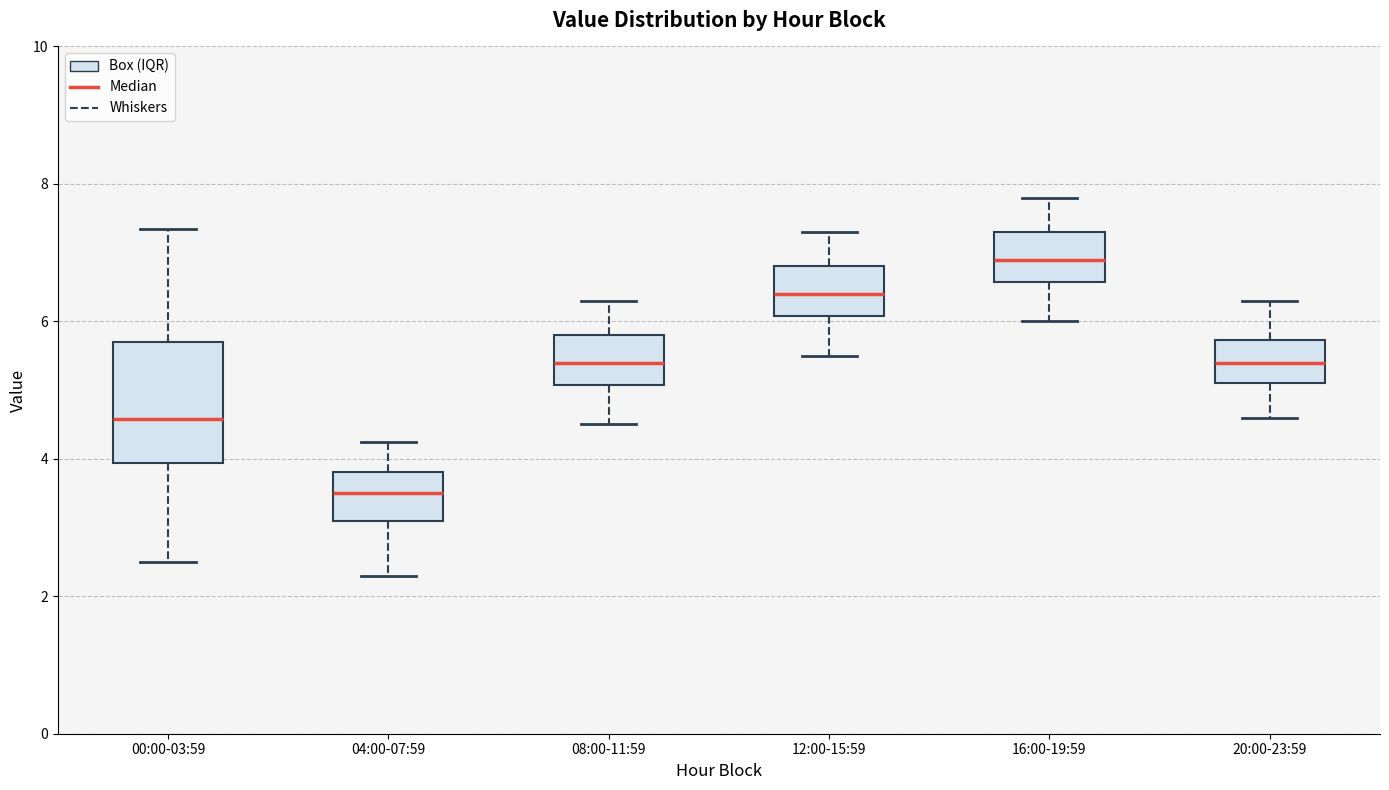

Reading left to right, read every box against the y-axis: the position of its median line, the range the box covers, and the ends of its whiskers. The values are not printed on the chart, so give them approximately, as read against the axis.

00:00-03:59: median 4.6, box 4.0 to 5.6, whiskers 2.6 to 7.4
04:00-07:59: median 3.6, box 3.2 to 3.8, whiskers 2.4 to 4.2
08:00-11:59: median 5.4, box 5.0 to 5.8, whiskers 4.6 to 6.4
12:00-15:59: median 6.4, box 6.0 to 6.8, whiskers 5.6 to 7.4
16:00-19:59: median 7.0, box 6.6 to 7.4, whiskers 6.0 to 7.8
20:00-23:59: median 5.4, box 5.2 to 5.8, whiskers 4.6 to 6.4